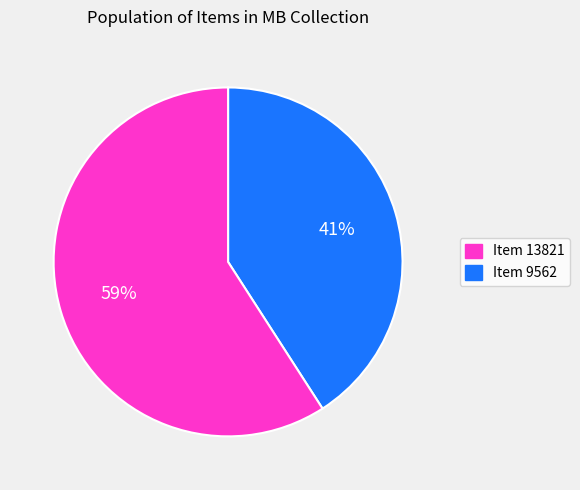

Is there a majority slice in this chart?

Yes